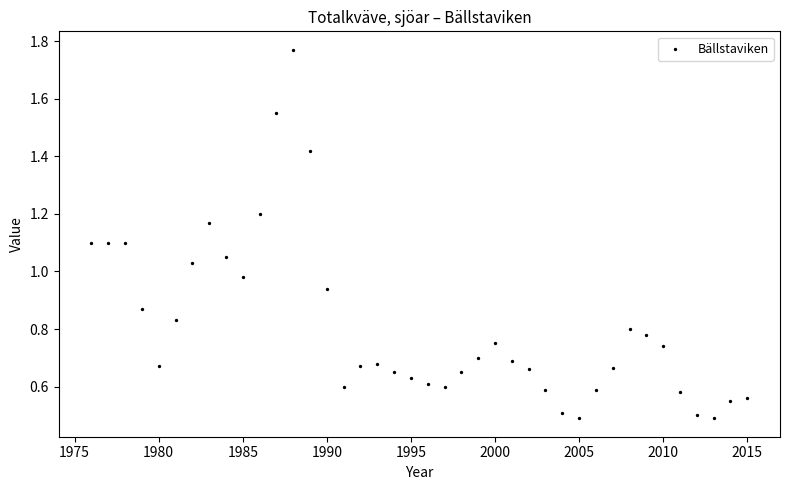

What is the range of X values (max minus min)?

39.0